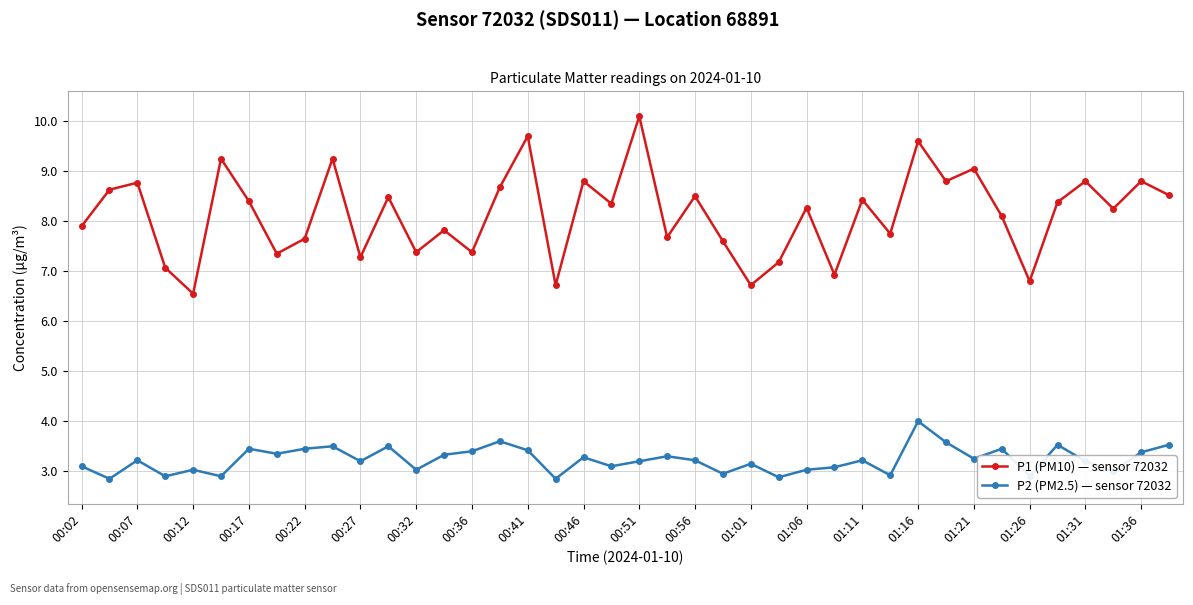

True or false: P1 (PM10) — sensor 72032 and P2 (PM2.5) — sensor 72032 cross at least once.

False